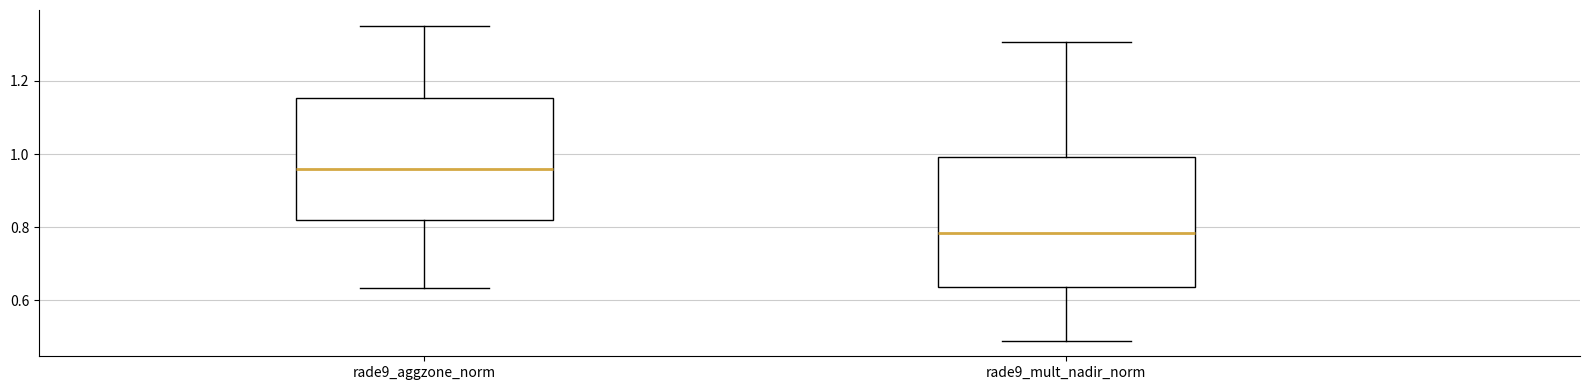

Which box has the lowest median line?

rade9_mult_nadir_norm